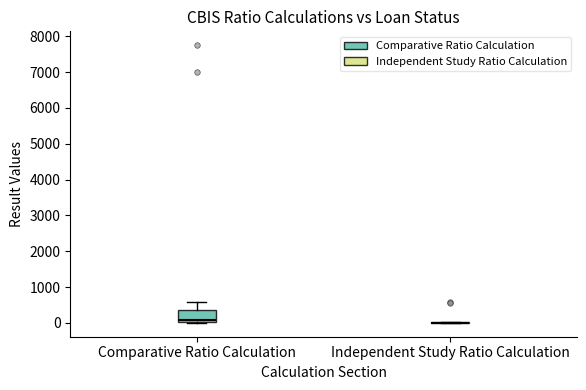

Reading left to right, read every box against the y-axis: the position of its median line, the range the box covers, and the ends of its whiskers. The values are not printed on the chart, so give them approximately, as read against the axis.

Comparative Ratio Calculation: median 100, box 0 to 400, whiskers 0 to 600
Independent Study Ratio Calculation: box collapsed to a line at 0, whiskers 0 to 0